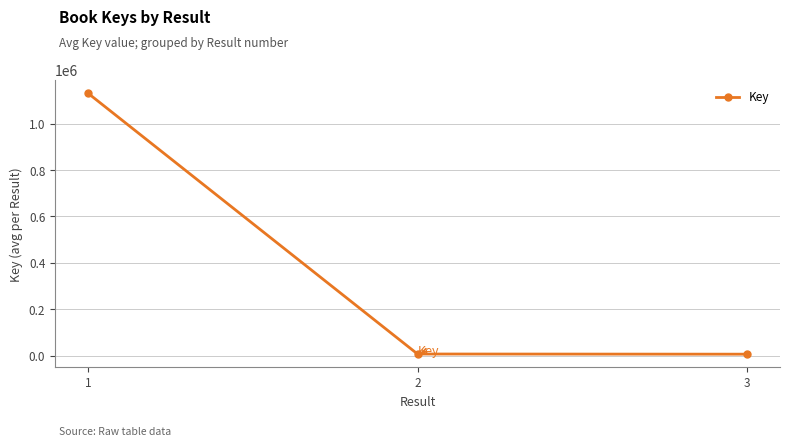

Where does the data first go above 7314?

1